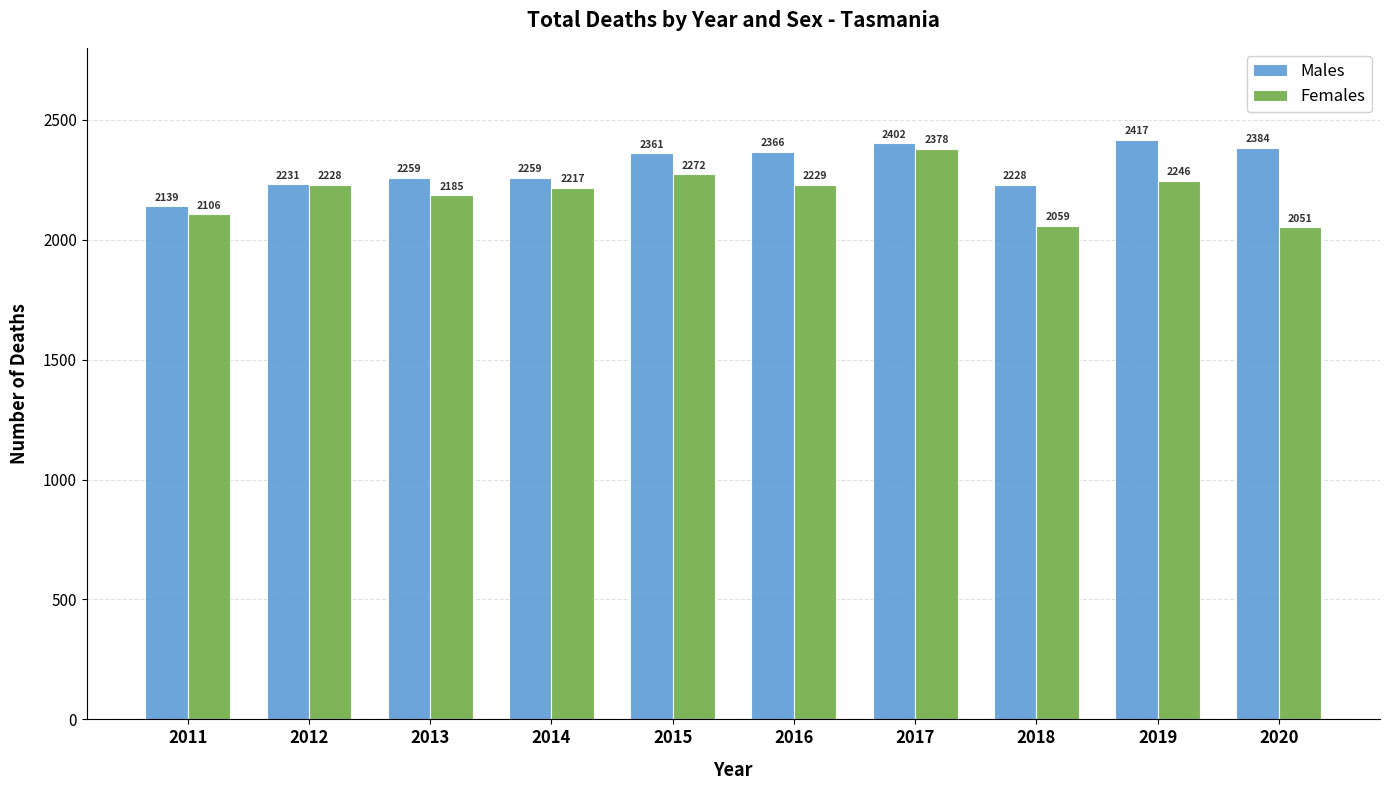

At how many categories does at least one series exceed 2214?

9